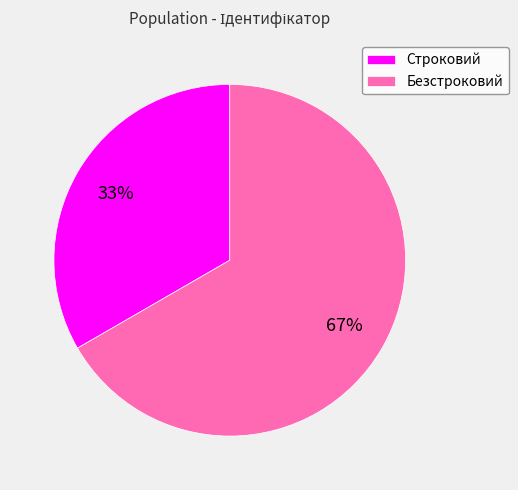

Is it true that Строковий is 33% of the pie?

True